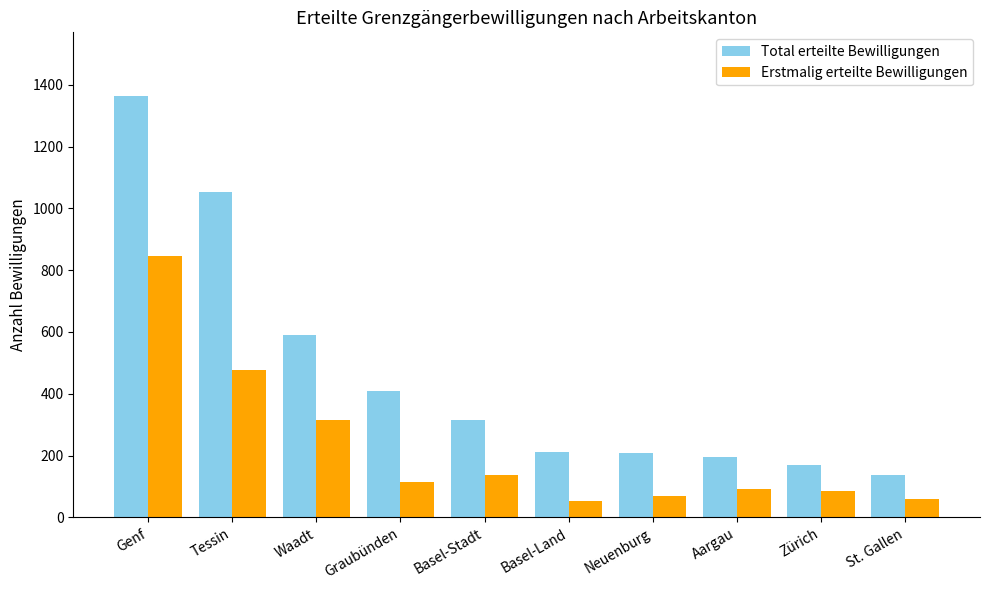

What is the approximate value of Erstmalig erteilte Bewilligungen at Basel-Stadt?

138